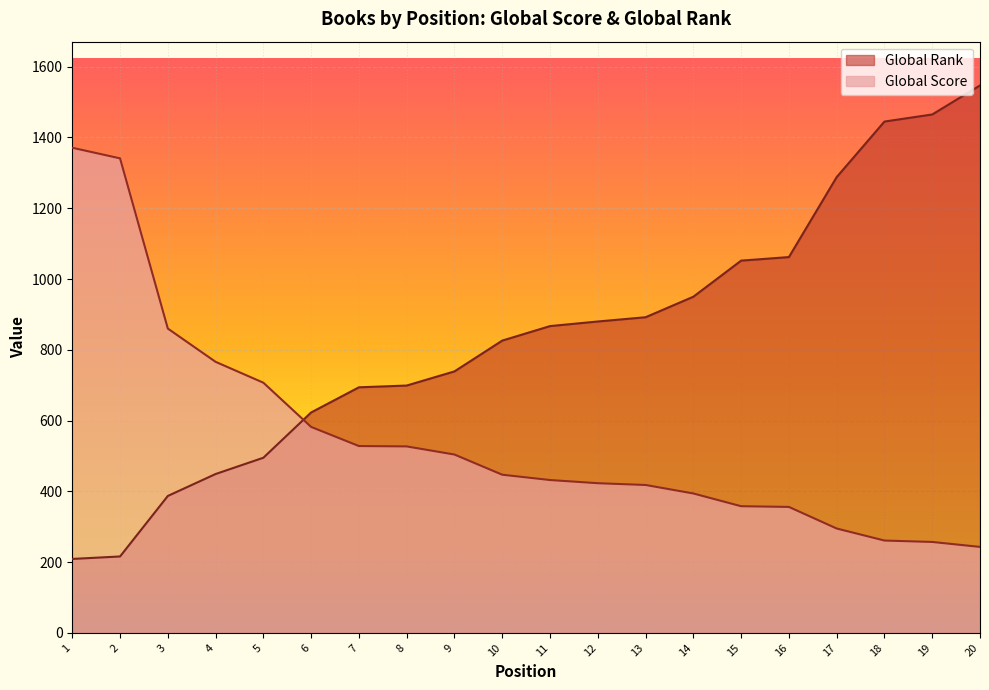

Reading left to right, list all the values displayed in this chart.

Global Score: 1=1371	2=1341	3=860	4=766	5=707	6=582	7=528	8=527	9=504	10=447	11=432	12=423	13=418	14=394	15=358	16=356	17=295	18=261	19=257	20=243
Global Rank: 1=209	2=216	3=387	4=449	5=495	6=623	7=694	8=699	9=739	10=826	11=867	12=880	13=892	14=950	15=1052	16=1062	17=1288	18=1445	19=1465	20=1547